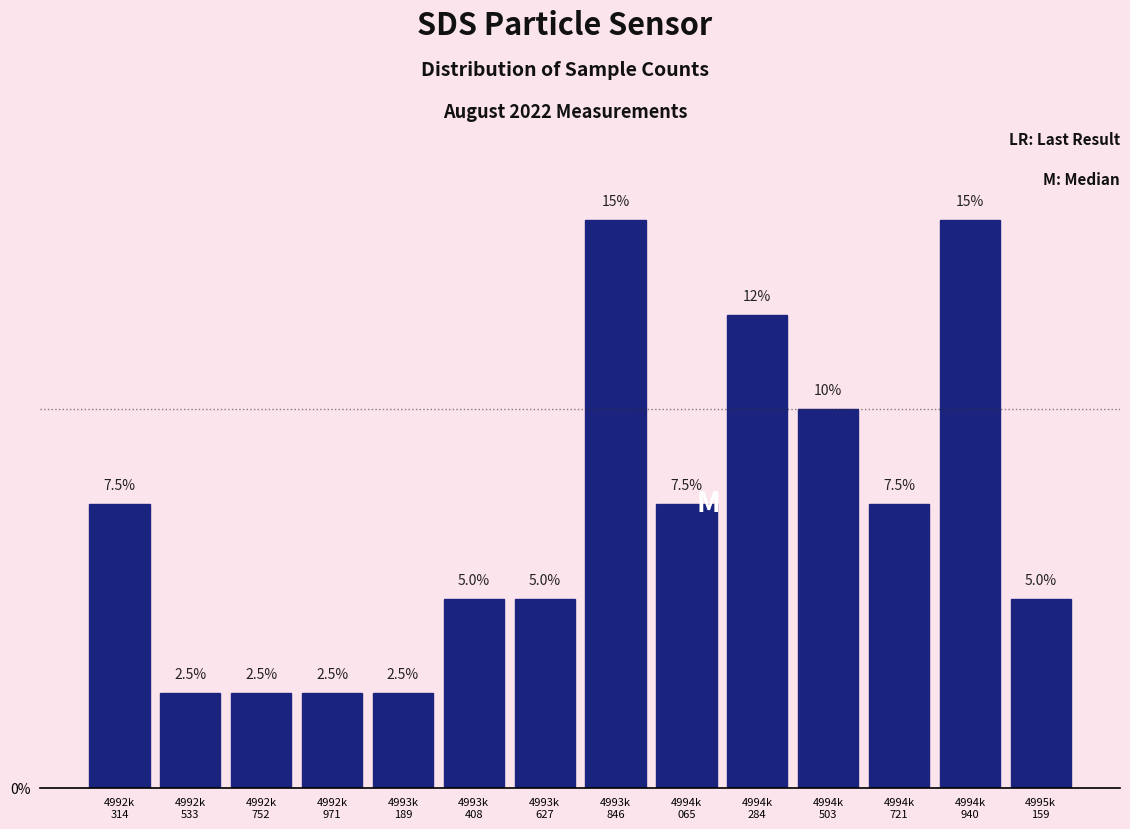

Reading left to right, transcribe all the data shown in this chart.

7.5	2.5	2.5	2.5	2.5	5.0	5.0	15.0	7.5	12.5	10.0	7.5	15.0	5.0